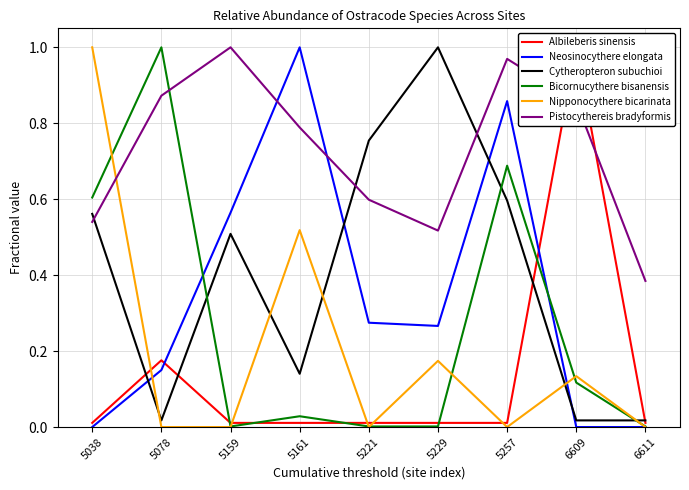

How many distinct data groups are displayed?

6